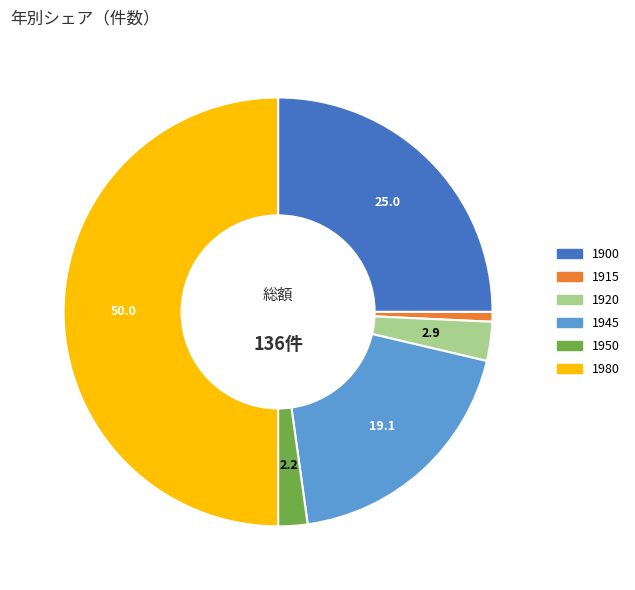

Which has a higher value, 1945 or 1920?

1945